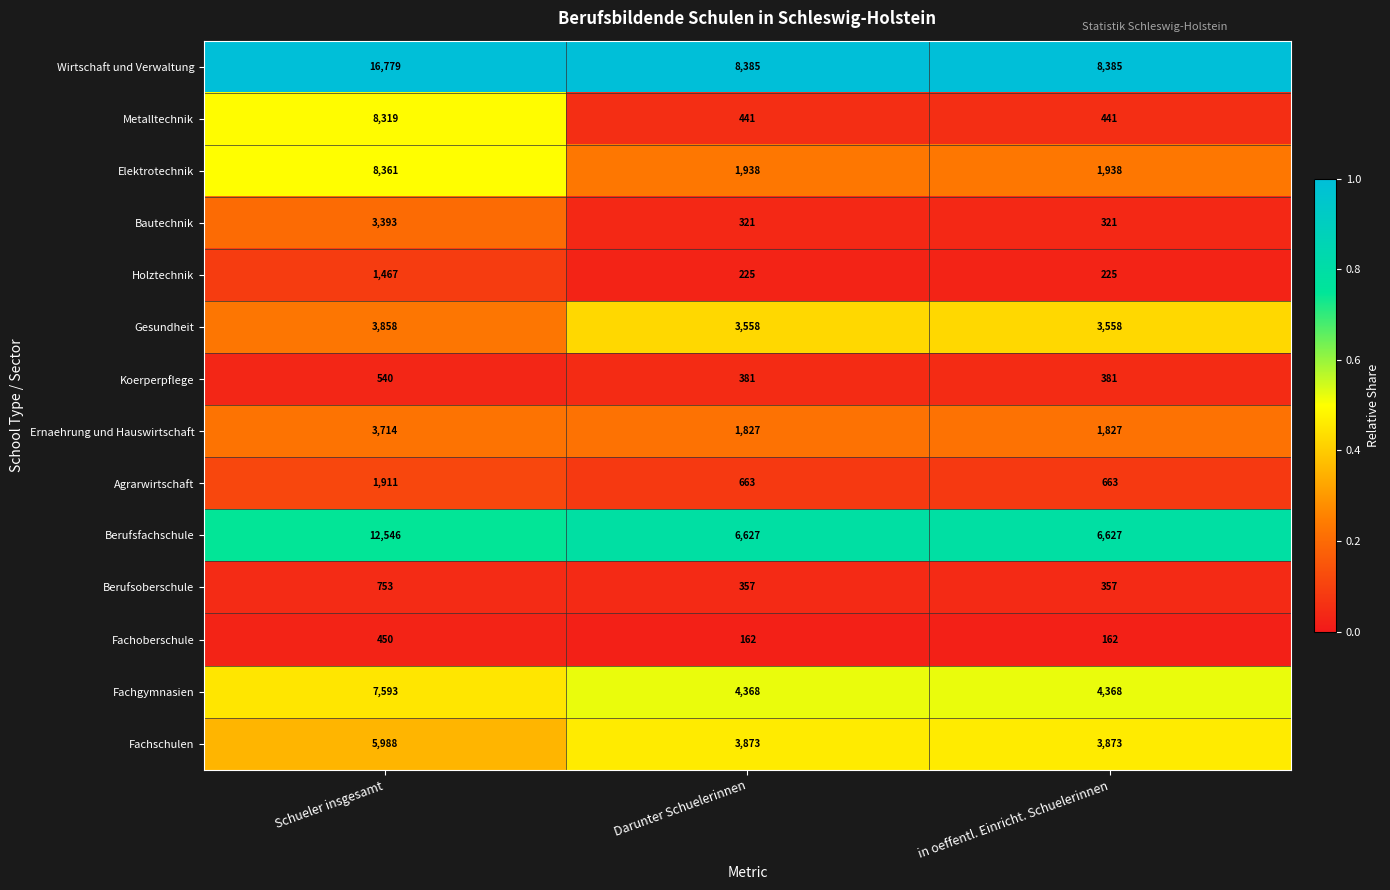

The Fachschulen series shows 8057 at Schueler insgesamt. True or false?

False